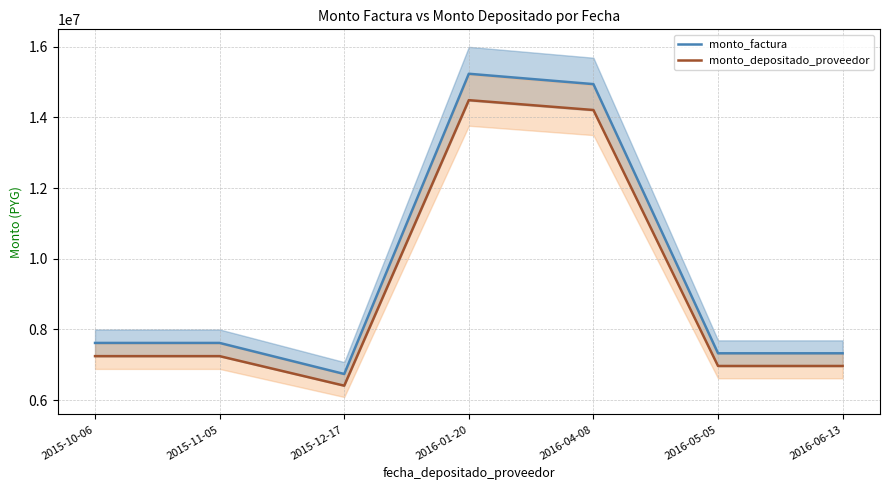

What is the spread (max minus min) of values at 2016-05-05?

359092